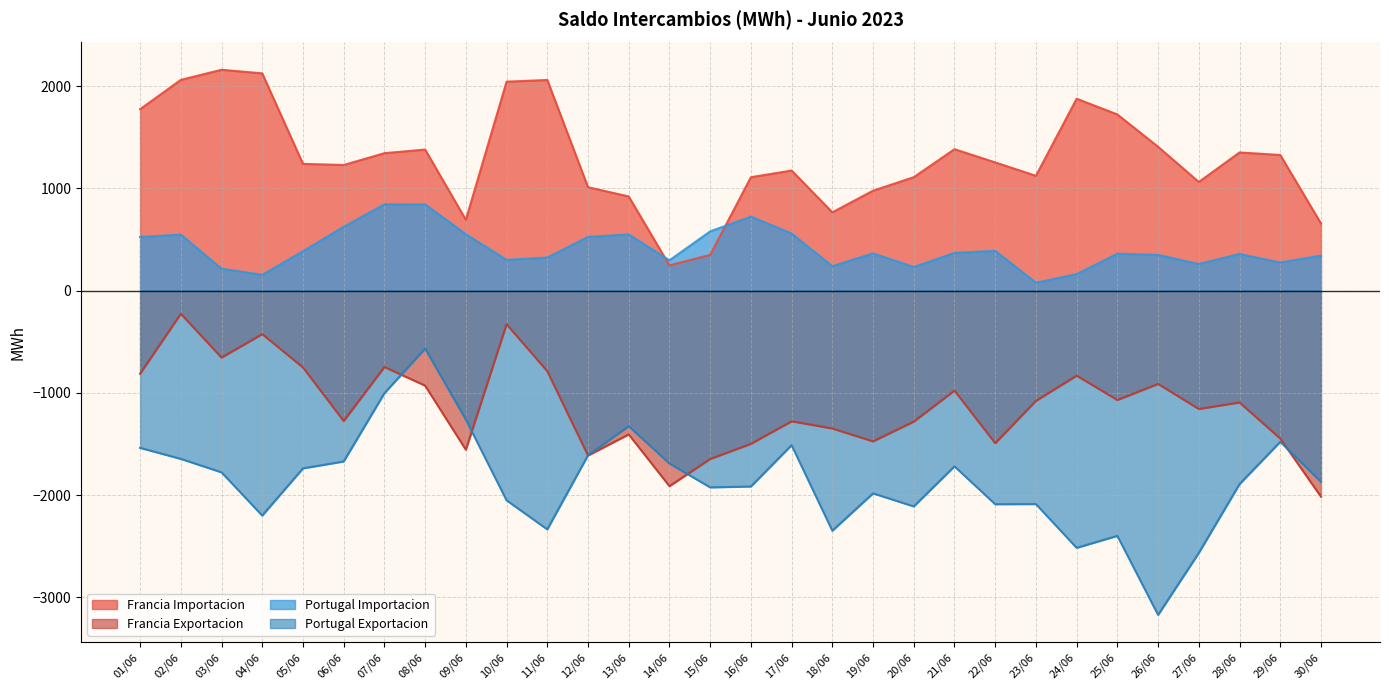

At which category does Portugal Importacion reach its first local peak?

02/06